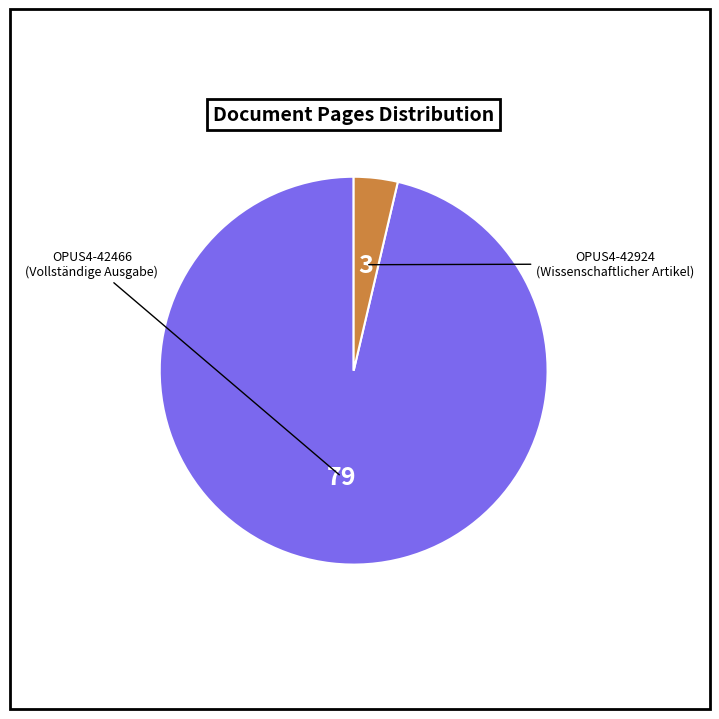

Is there any slice that represents more than half of the pie?

Yes